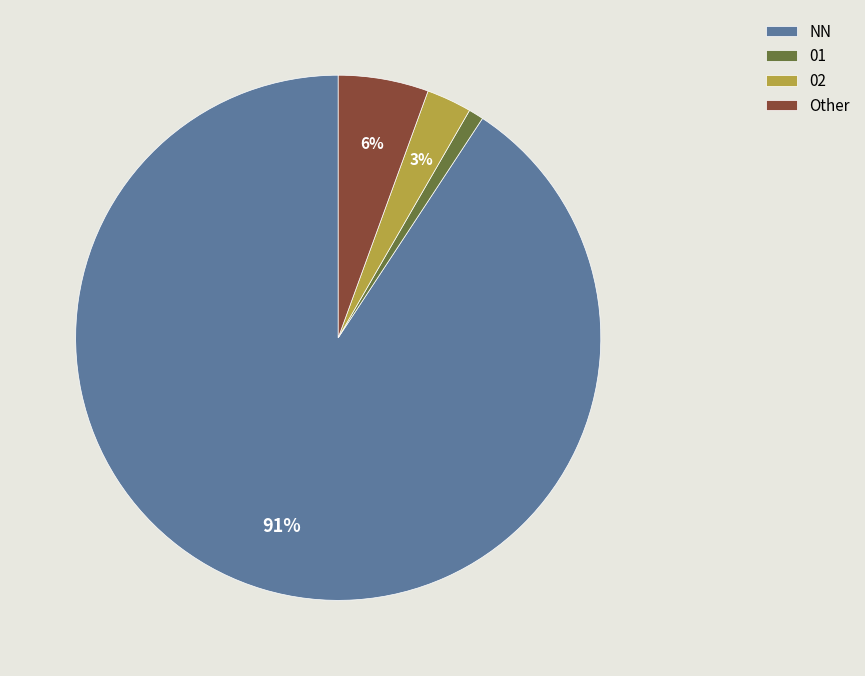

To the nearest percent, what percentage of the pie is 02?

3%